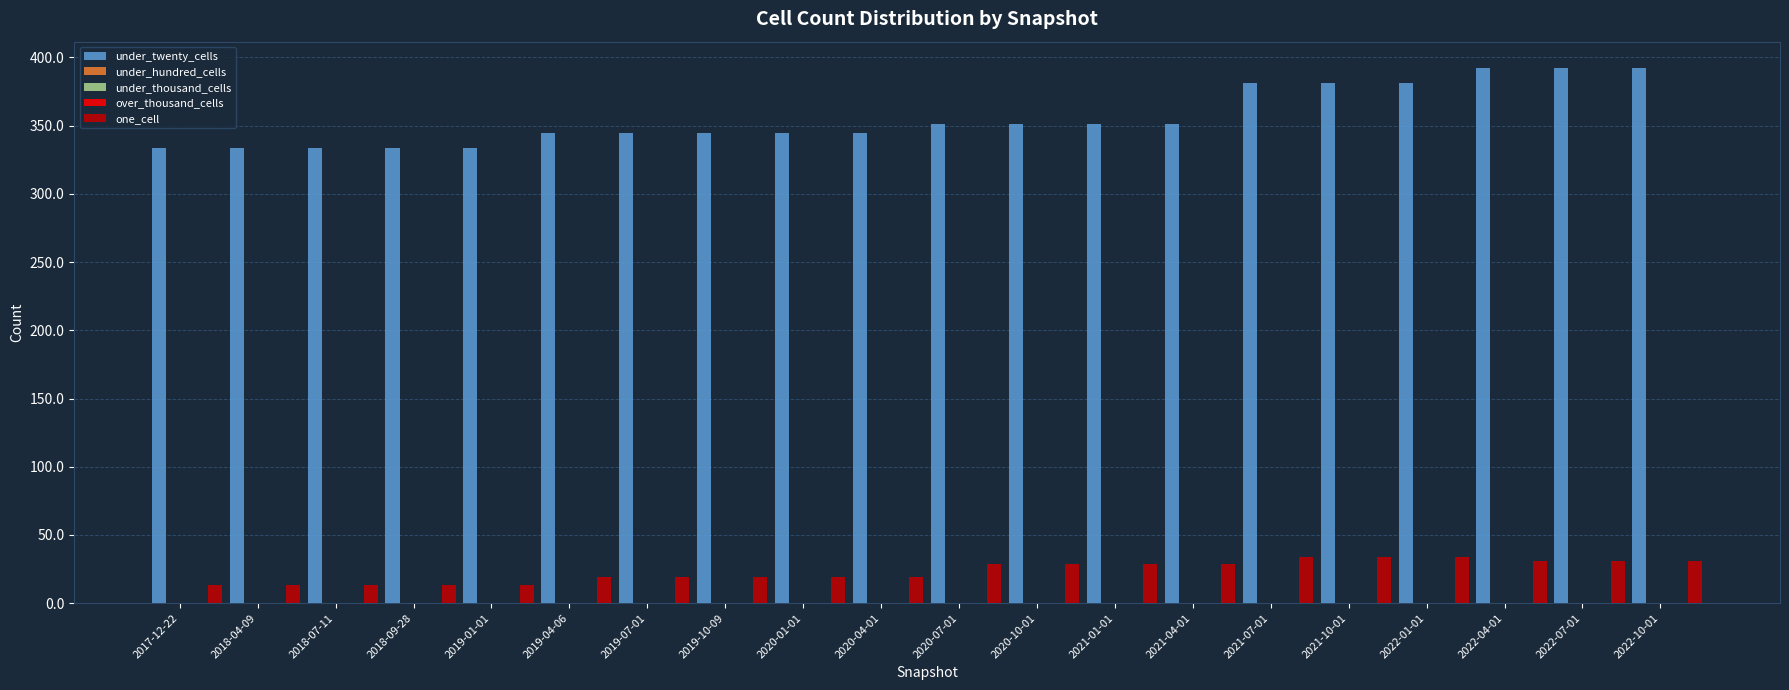

Rank the series at 2021-04-01 from lowest to highest value.

under_hundred_cells, under_thousand_cells, over_thousand_cells, one_cell, under_twenty_cells